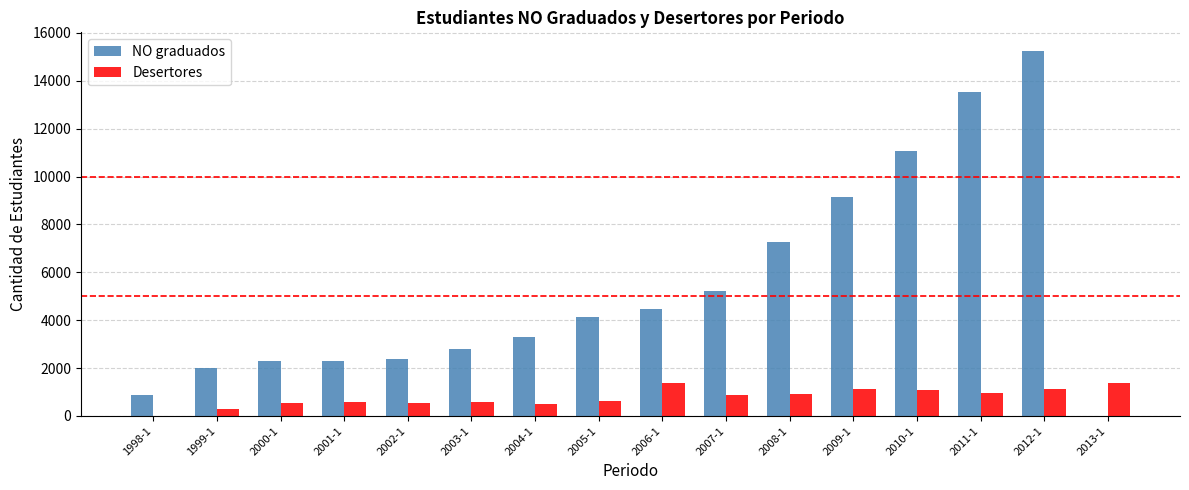

Where is NO graduados nearest to the value 7630?

2008-1